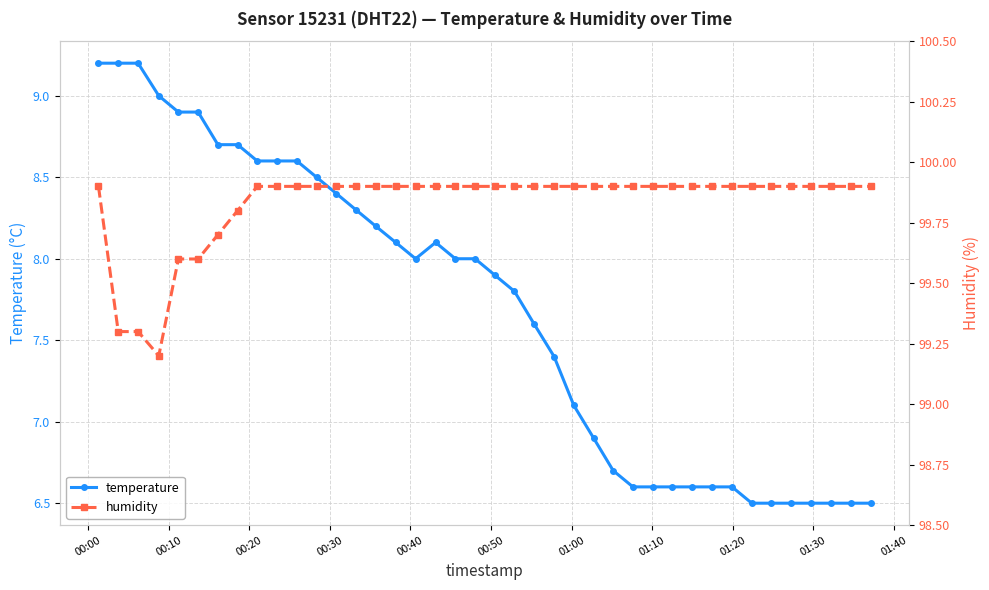

What is the lowest value of the temperature series?

6.5